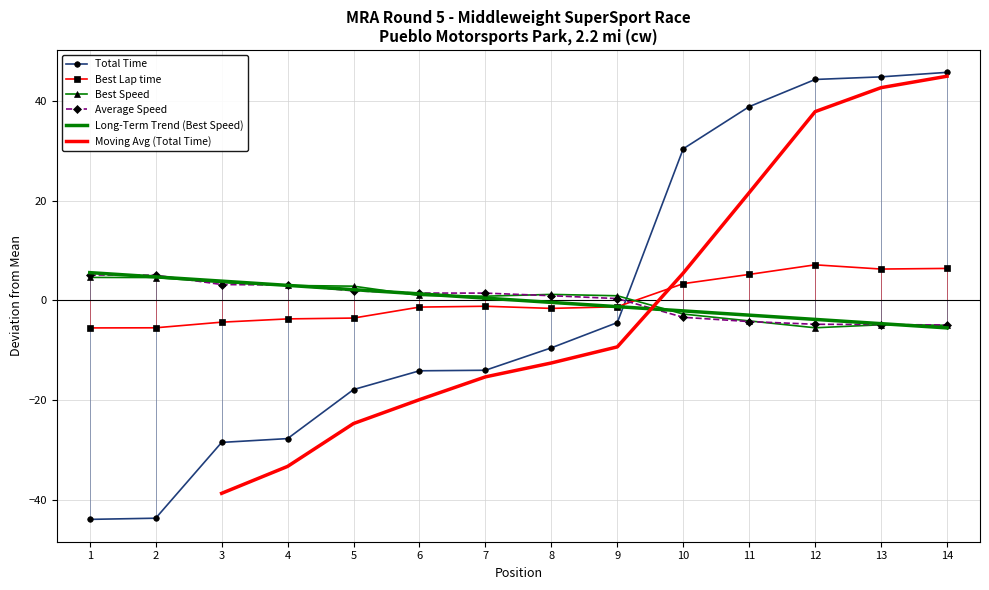

Is the value of Best Lap time at 5 greater than the value of Best Speed at 14?

Yes